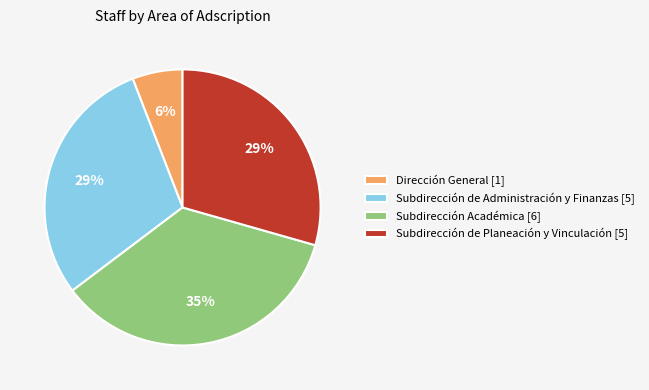

What is the smallest slice in the pie chart?

Dirección General [1]